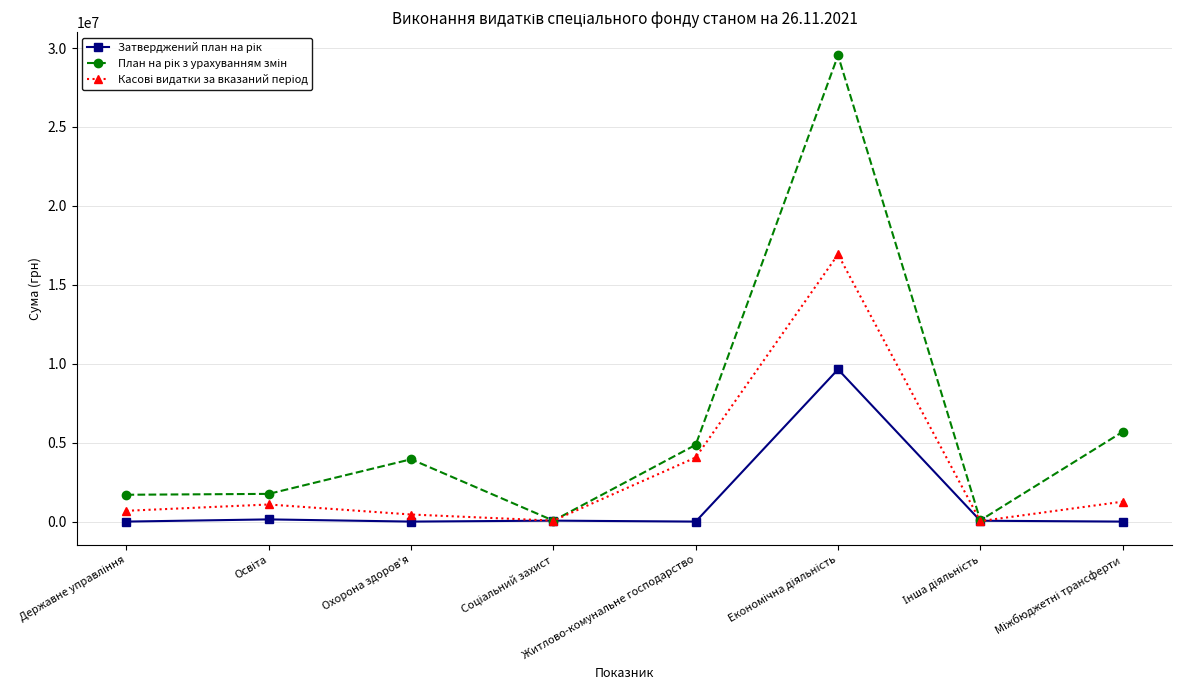

How many lines are shown in the chart?

3